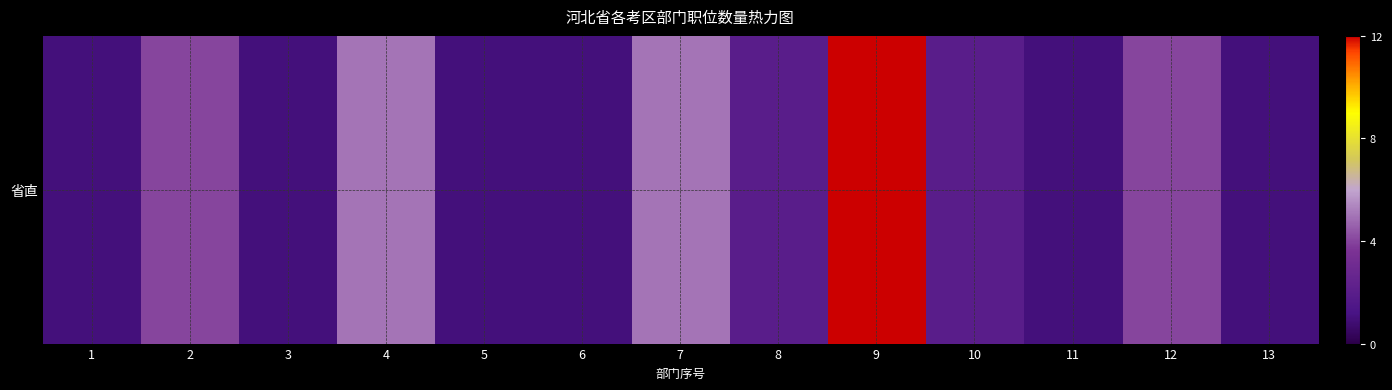

Is it true that the value at 12 is 4?

True